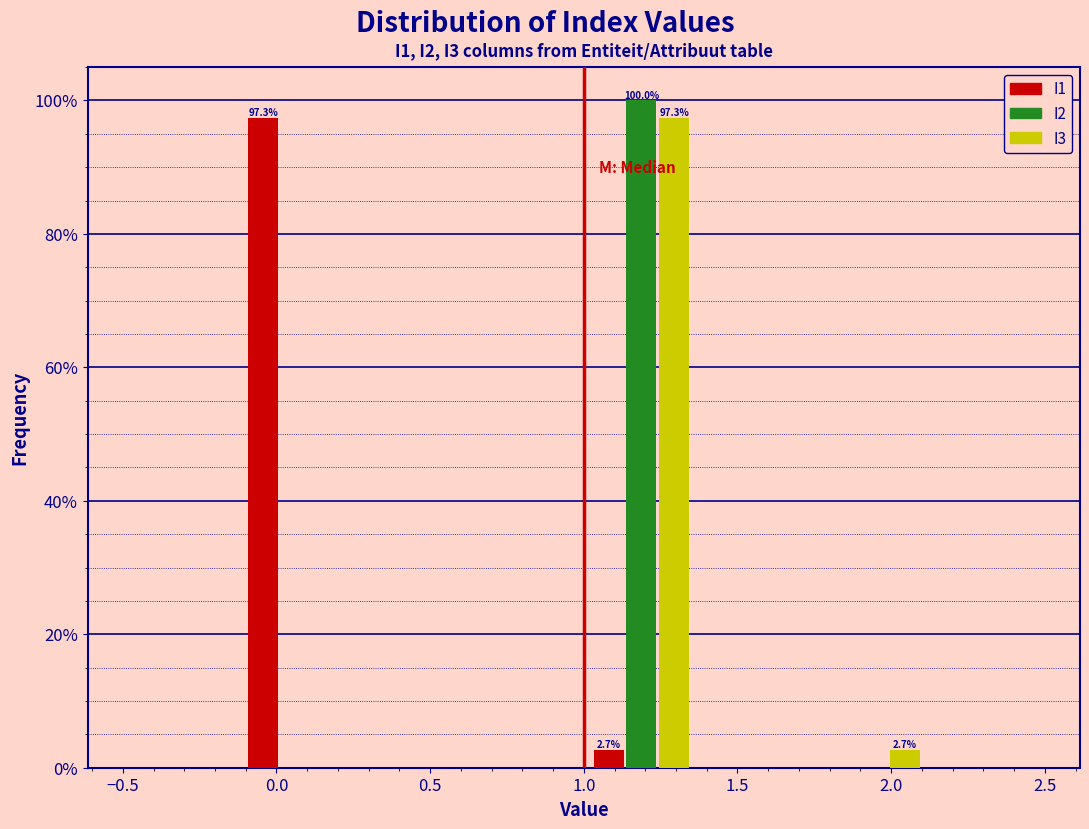

In the I3 series, which range on the x-axis has the tallest bar?

1.000 to 1.375